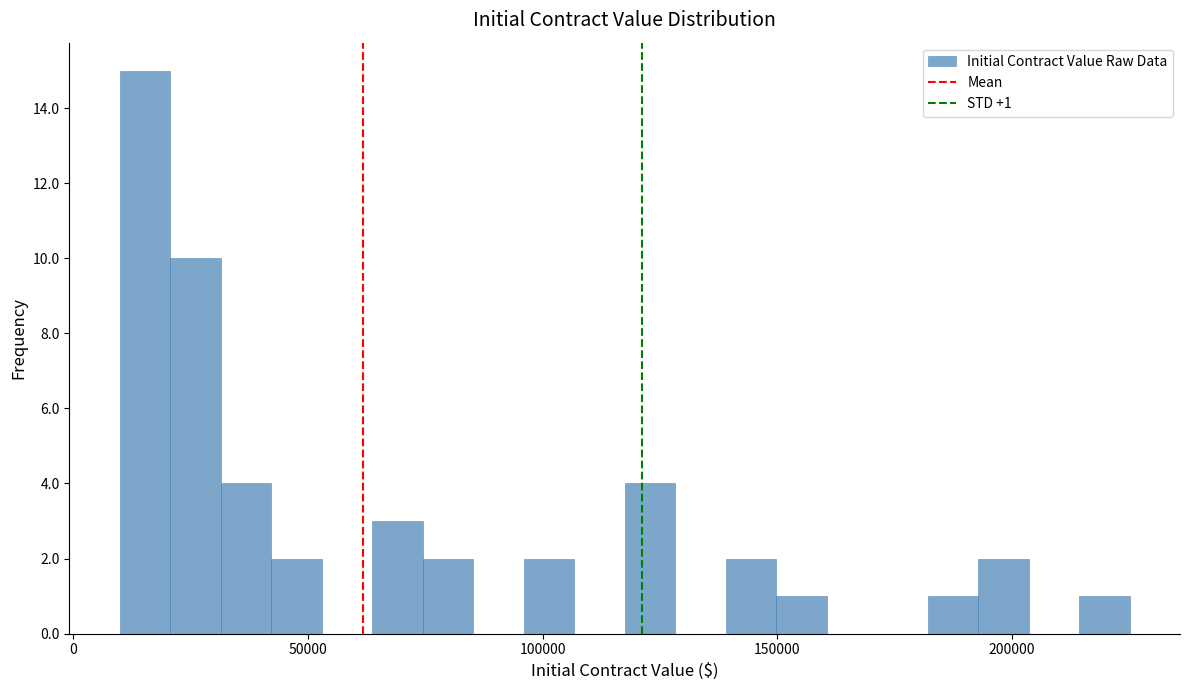

Read against the x-axis, roughly where is the centre of the tallest bar?

15000